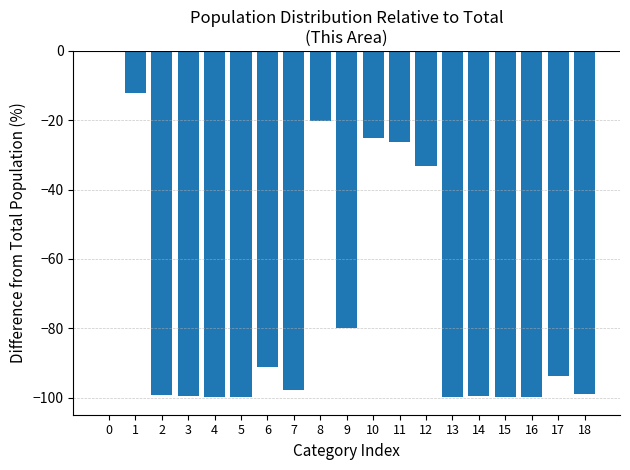

True or false: the data shows -13.7 at 8.

False